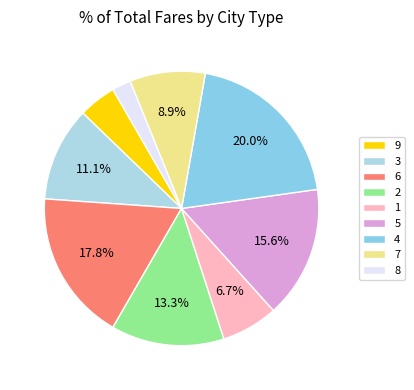

Approximately how many times larger is the value at 2 compared to 1?

2.0